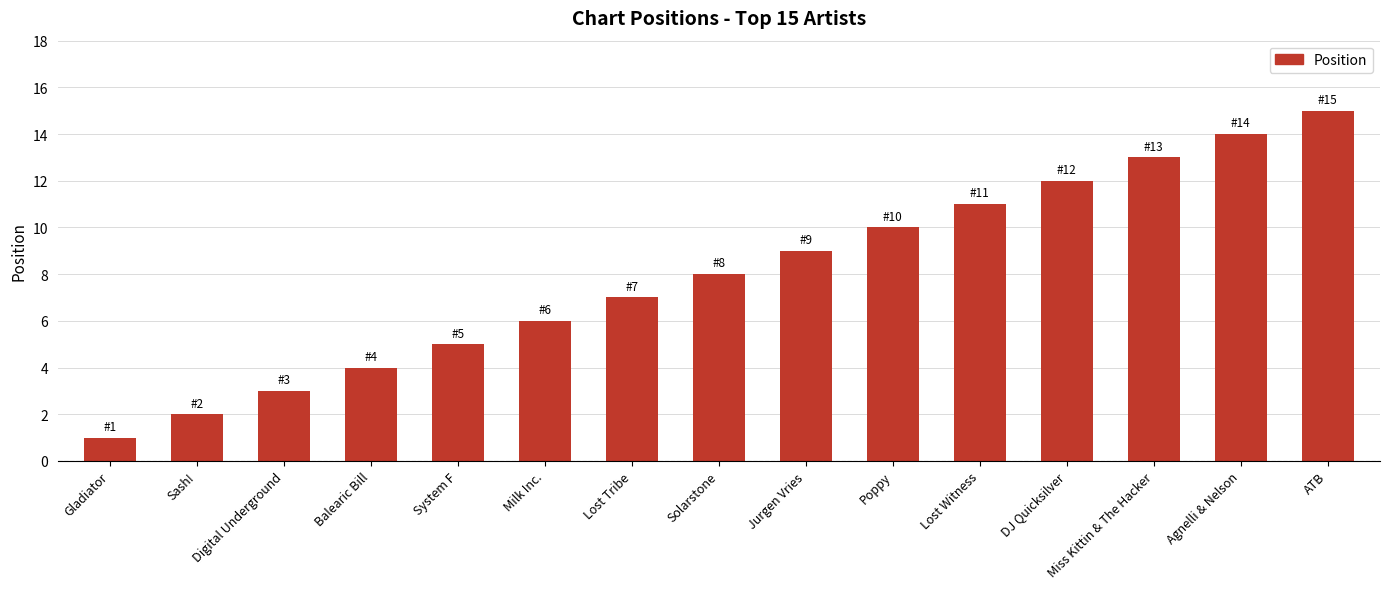

True or false: the data shows 2 at Sash!.

True